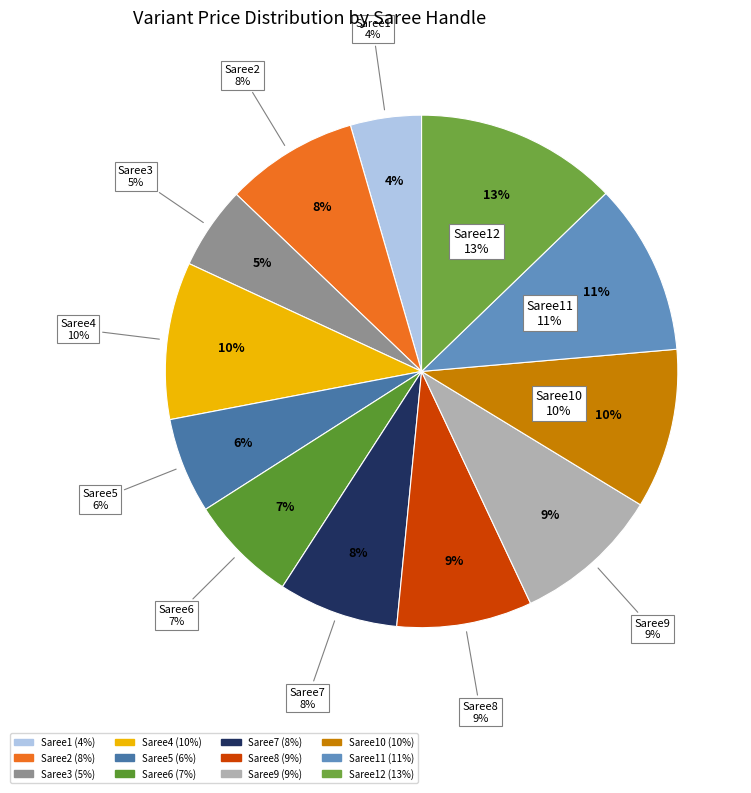

True or false: Saree7 accounts for 8% of the total.

True